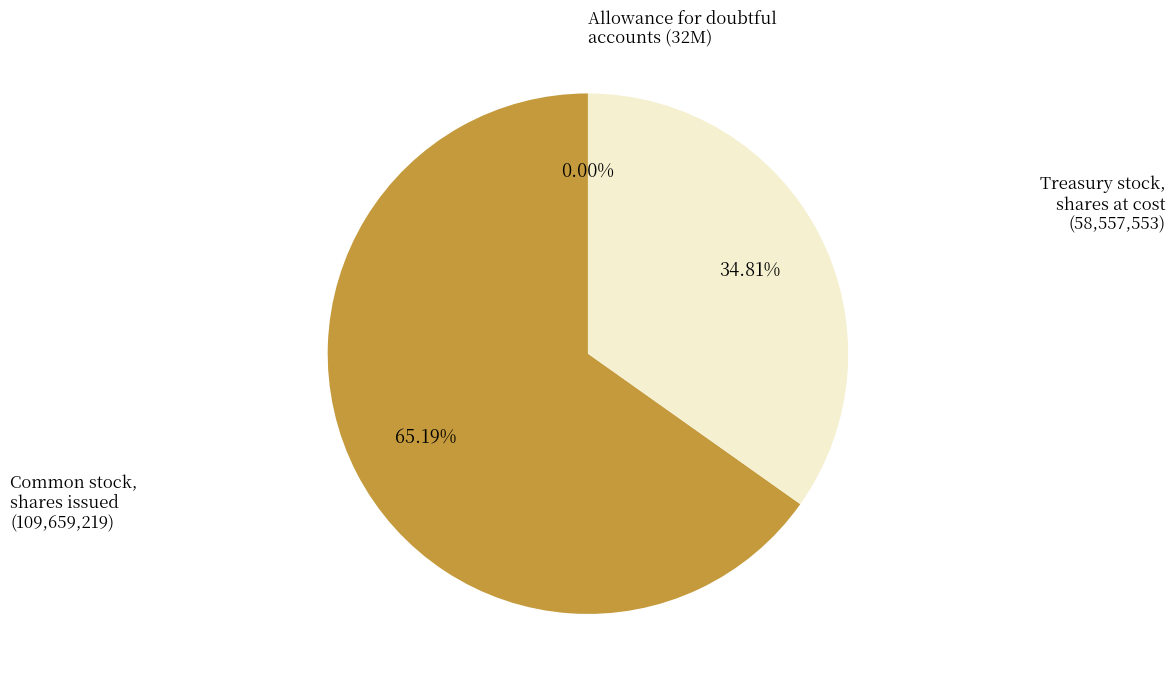

What is the total percentage of Common stock, shares issued and Treasury stock, shares at cost?

100.0%